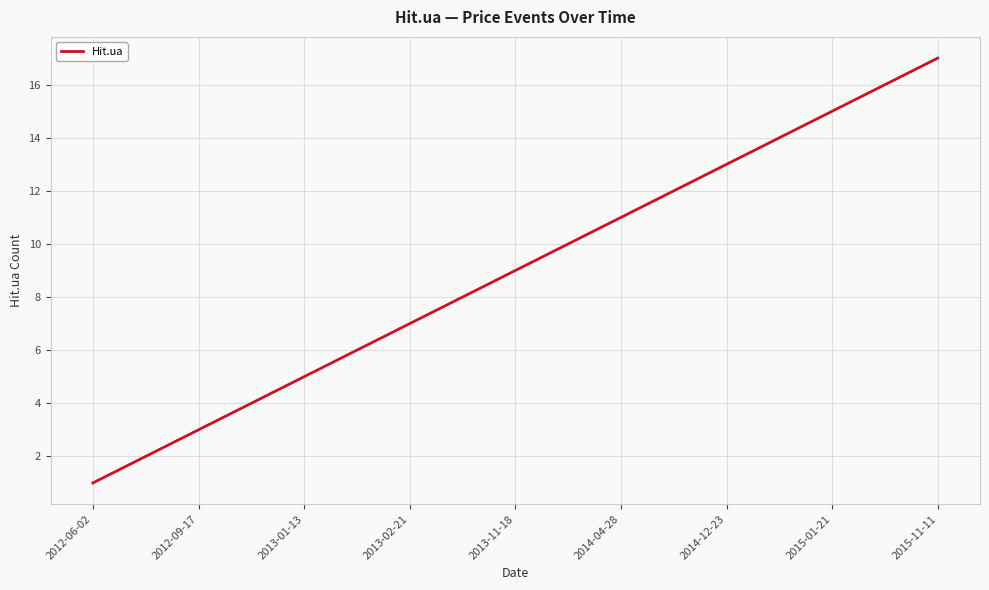

What is the maximum value shown in the chart?

17